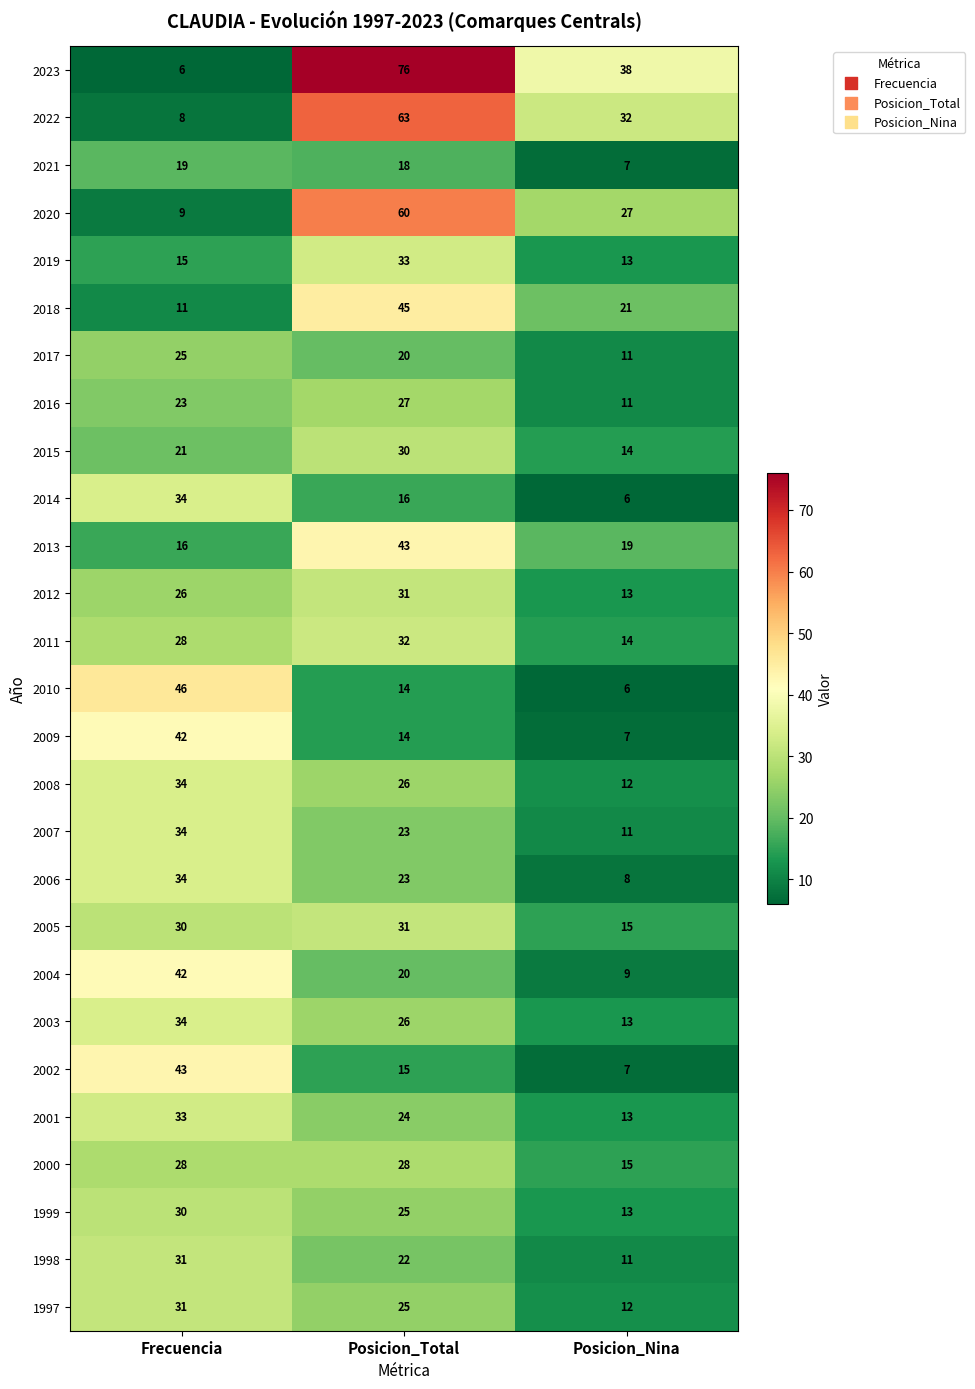

The value of 2021 at Posicion_Total is 29. True or false?

False